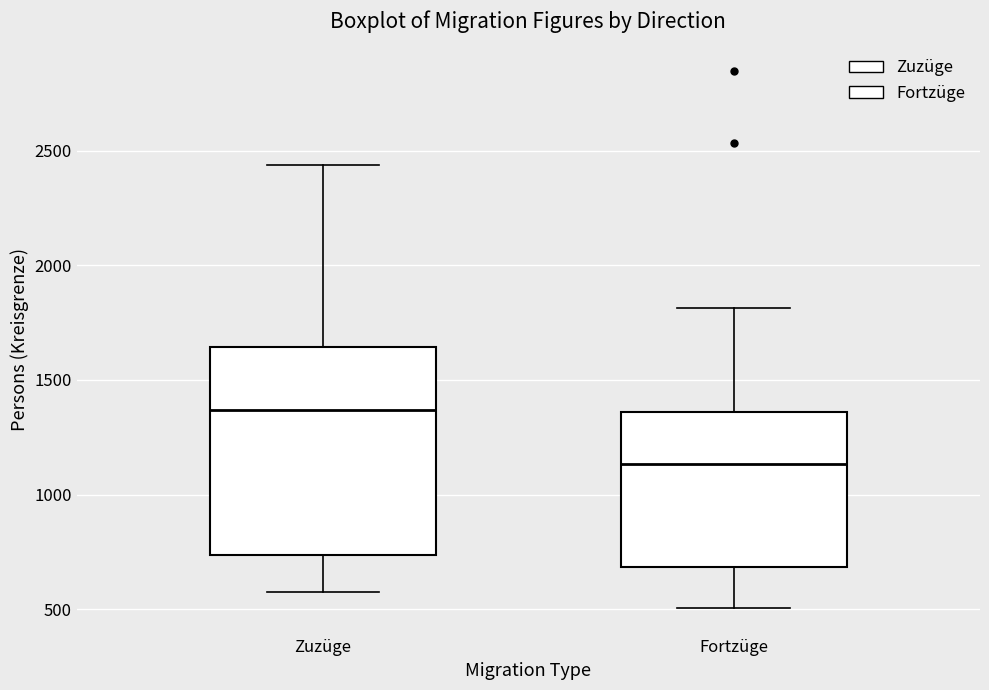

Reading left to right, read every box against the y-axis: the position of its median line, the range the box covers, and the ends of its whiskers. The values are not printed on the chart, so give them approximately, as read against the axis.

Zuzüge: median 1350, box 750 to 1650, whiskers 550 to 2450
Fortzüge: median 1150, box 700 to 1350, whiskers 500 to 1800